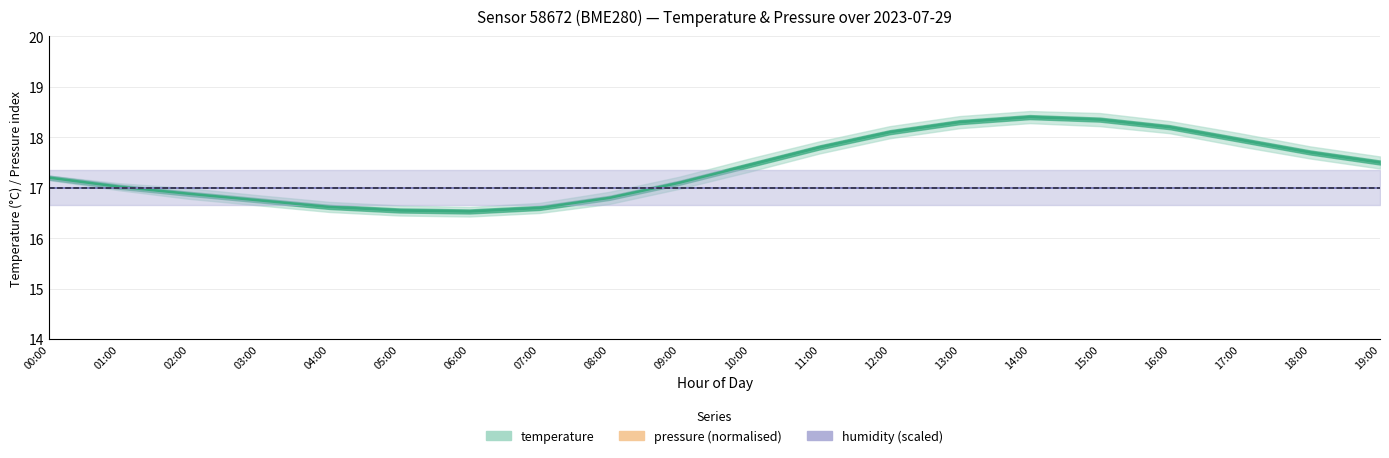

What is the maximum value for pressure (normalised)?

0.9